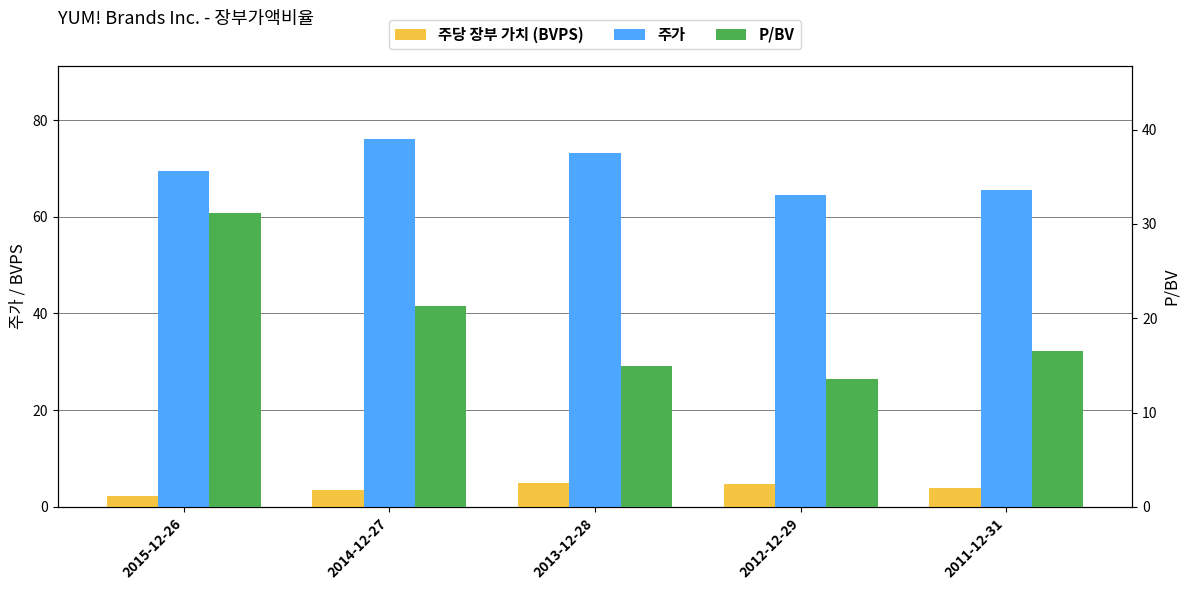

Which series has the widest spread of values?

P/BV